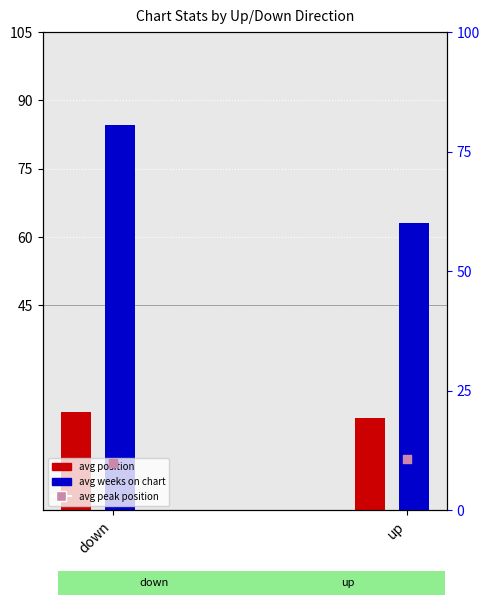

What are all the series names shown in the legend?

avg position, avg weeks on chart, avg peak position